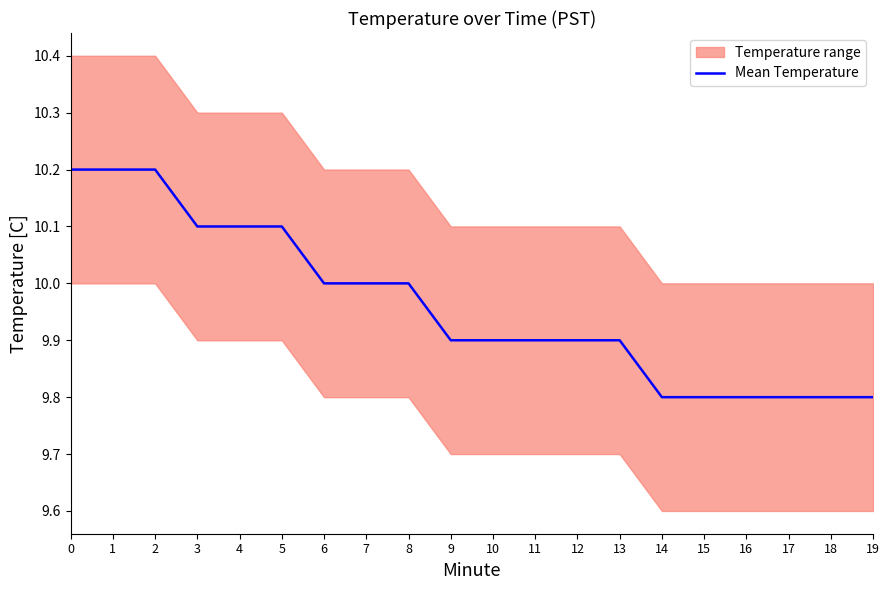

Approximately how many times larger is the value at 0 compared to 7?

1.0